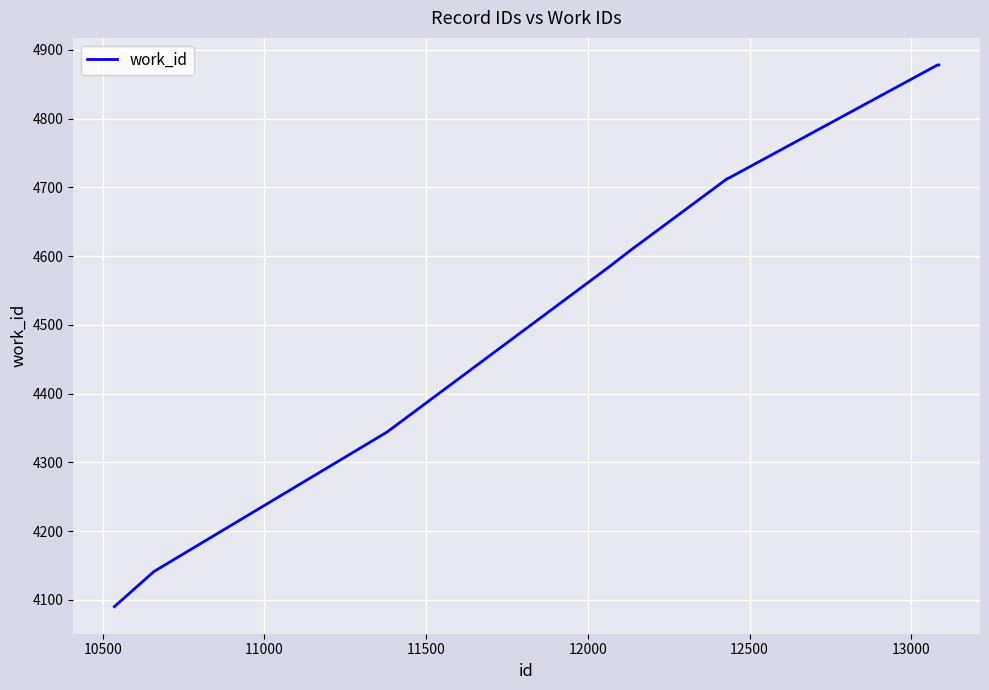

What is the maximum value shown in the chart?

4878